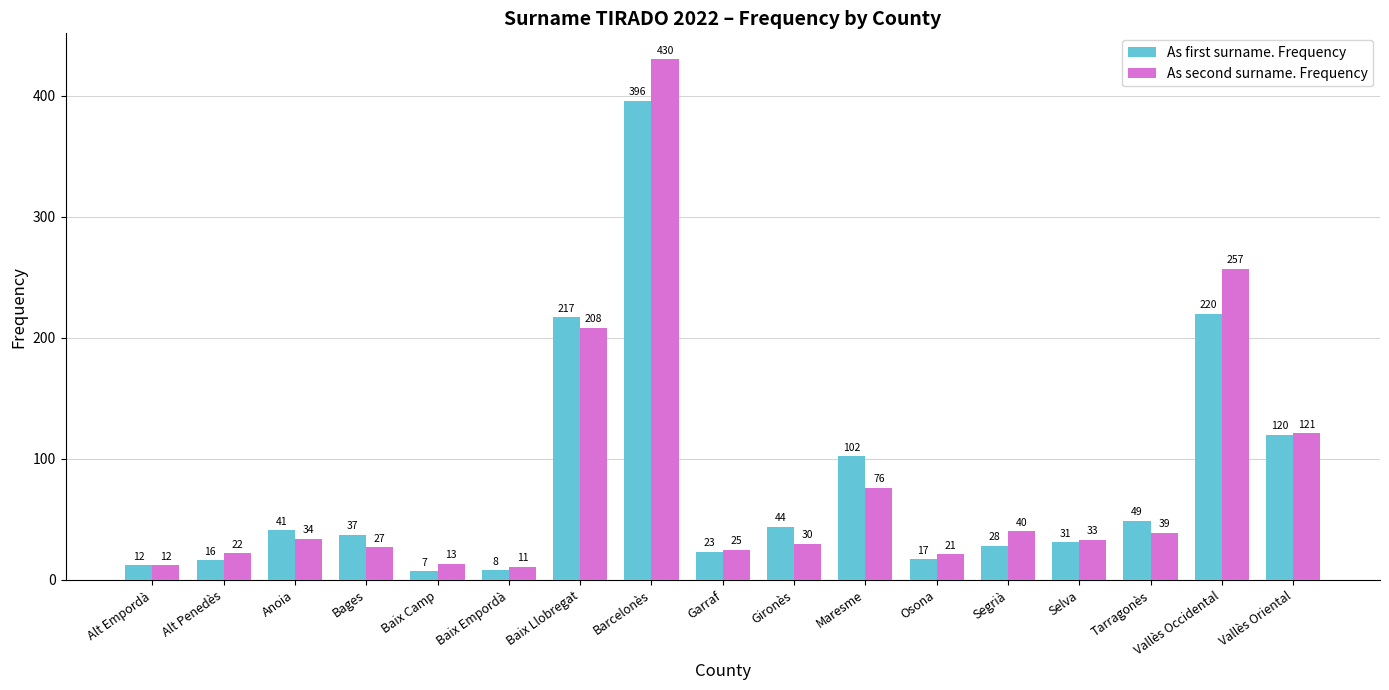

What is the spread (max minus min) of values at Bages?

10